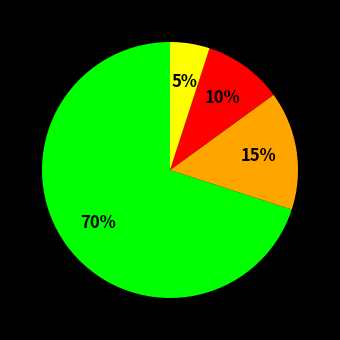

To the nearest percent, what is the difference between the largest and smallest slice percentages?

65%